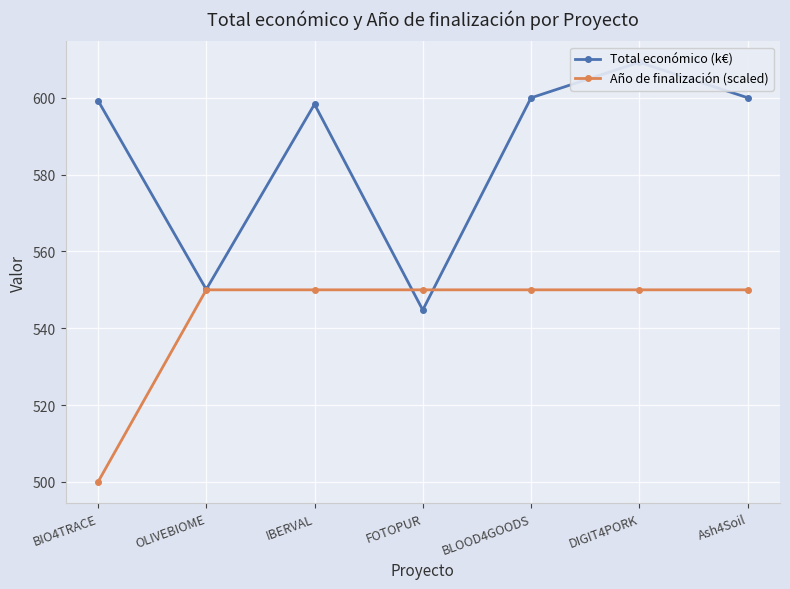

List the labels in order of Año de finalización (scaled) value, largest first.

OLIVEBIOME, IBERVAL, FOTOPUR, BLOOD4GOODS, DIGIT4PORK, Ash4Soil, BIO4TRACE